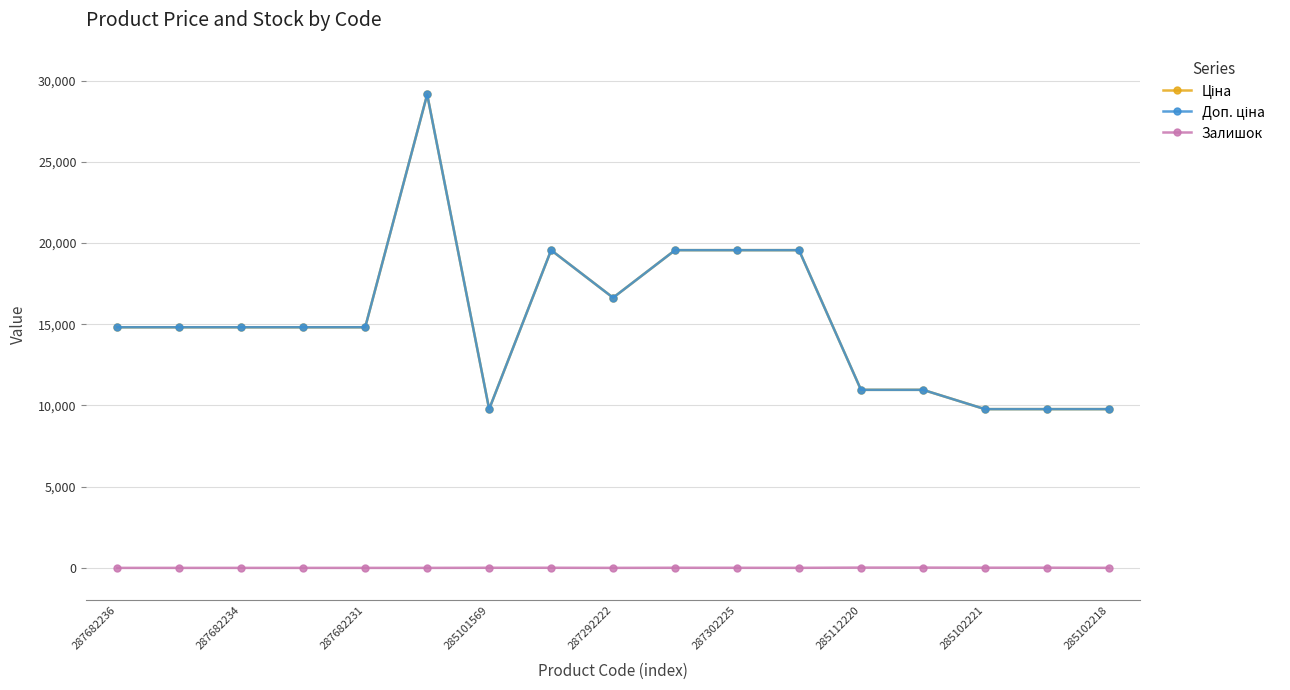

At which label does Ціна first exceed 14817?

287682236